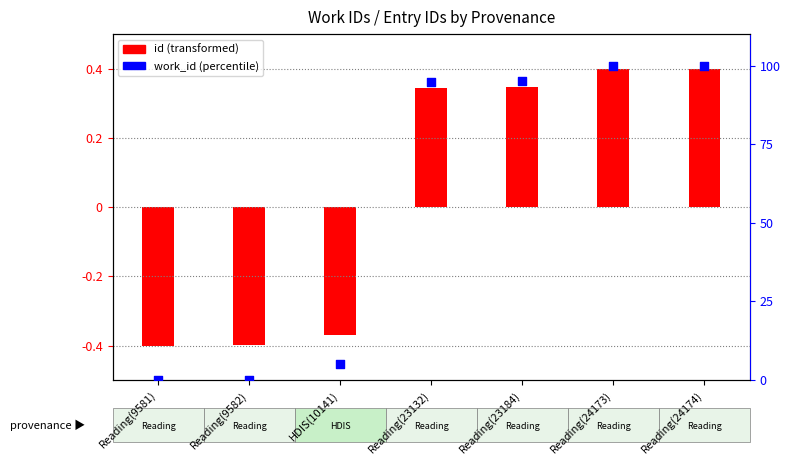

What is the ratio of the value at Reading(24174) to the value at Reading(23132)?

1.1